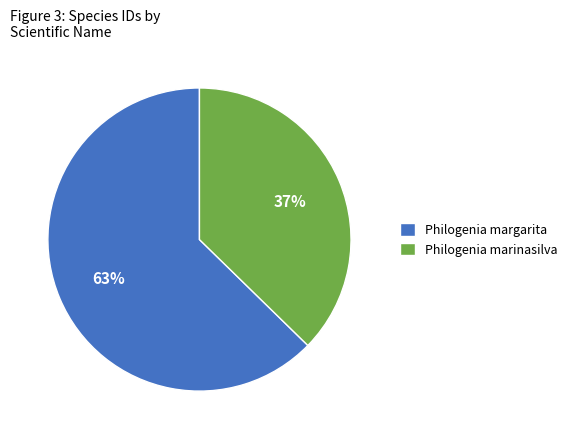

Combined, do Philogenia margarita and Philogenia marinasilva account for over 50%?

Yes